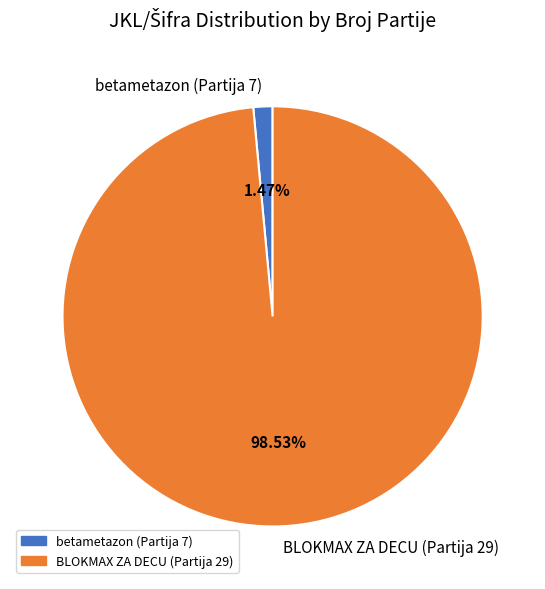

How many slices are in this pie chart?

2